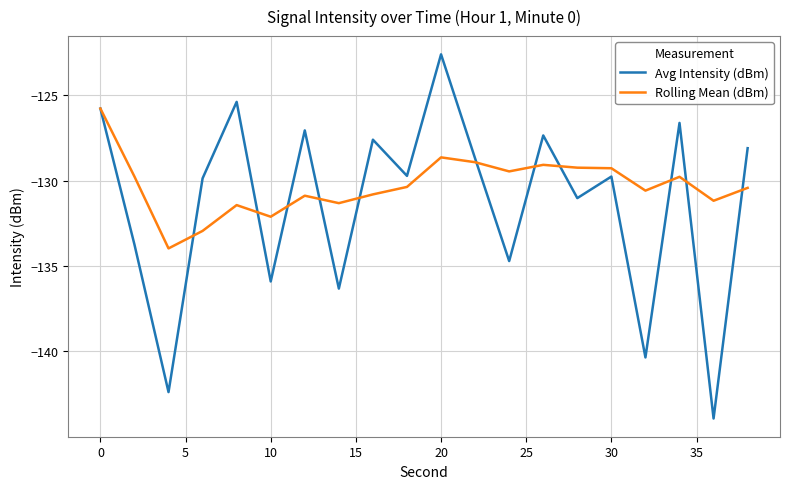

Which series has the largest total across all categories?

Rolling Mean (dBm)